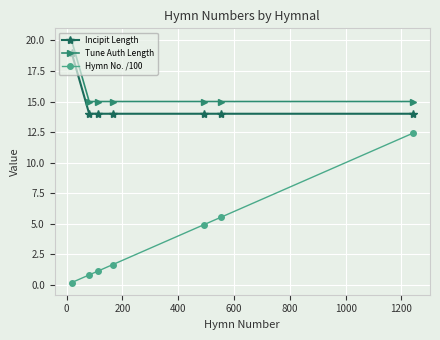

True or false: Hymn No. /100 and Incipit Length cross at least once.

False